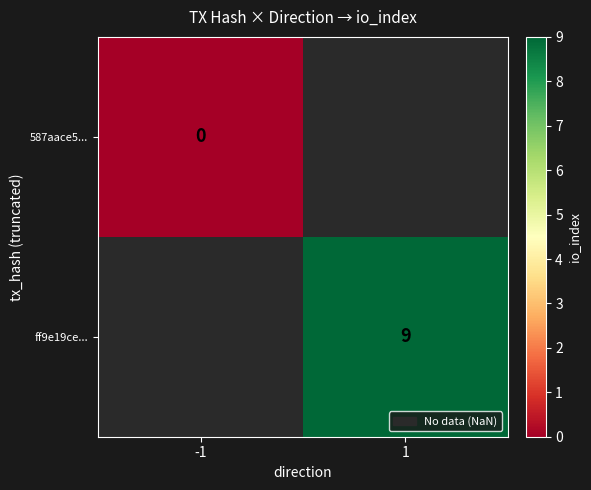

Is it true that ff9e19ce... equals 4 at 1?

False